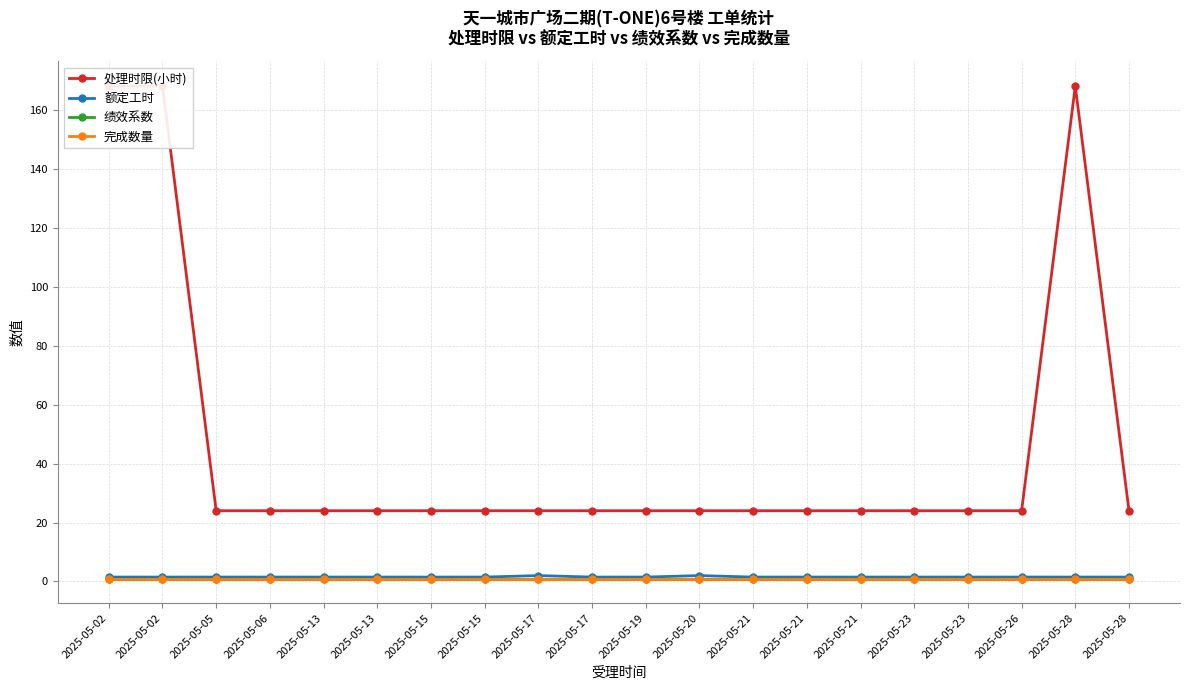

Count the number of categories in the chart.

20